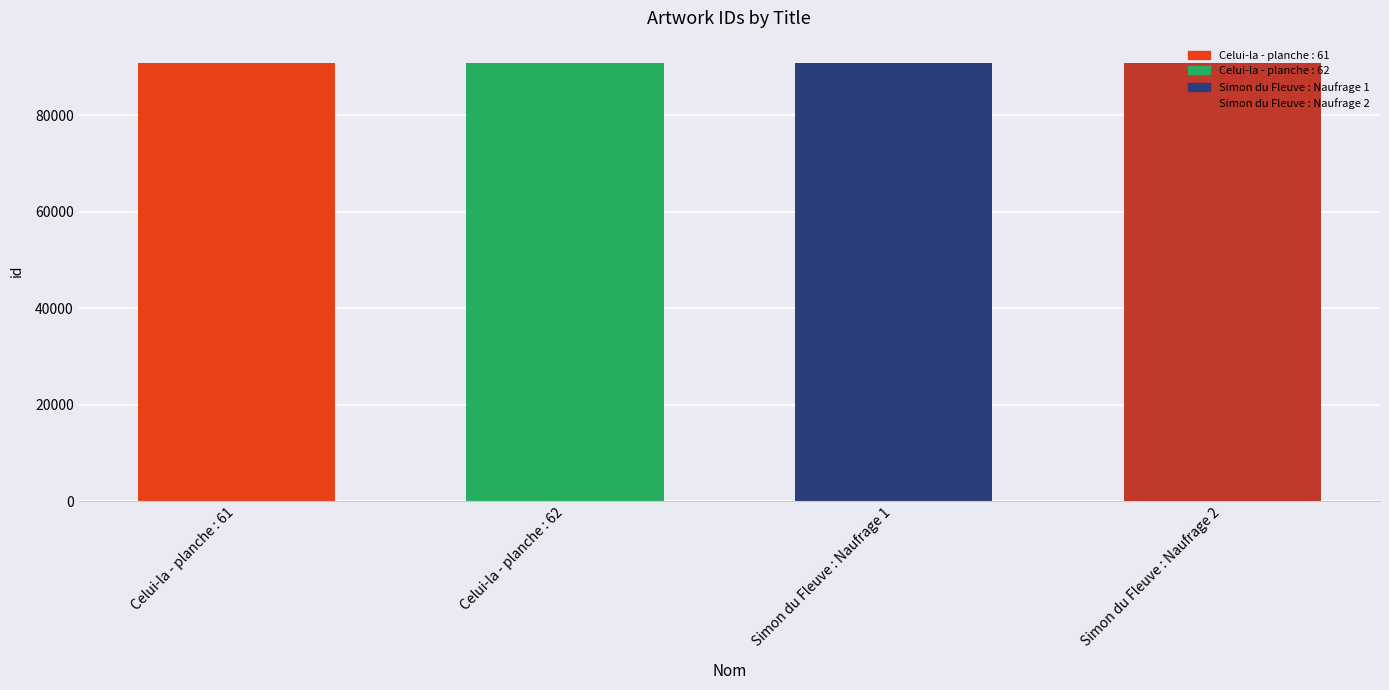

Is it true that the value at Simon du Fleuve : Naufrage 2 is 120781?

False